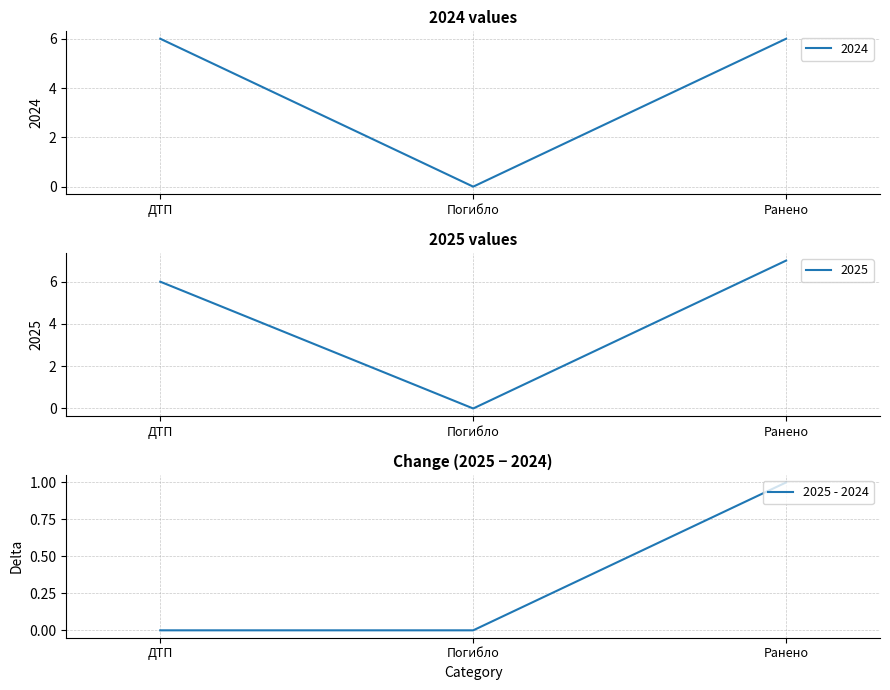

The value of 2025 - 2024 at ДТП is 0. True or false?

True